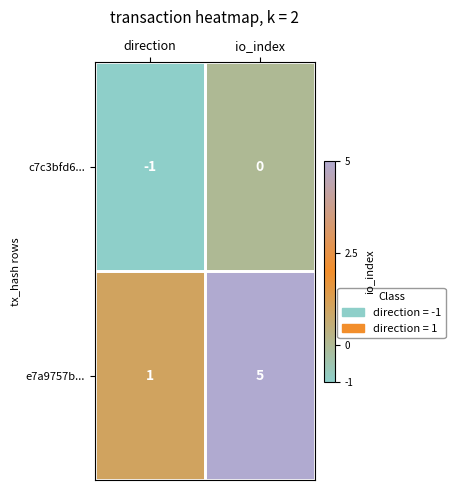

True or false: c7c3bfd6... has a value of 0 at io_index.

True